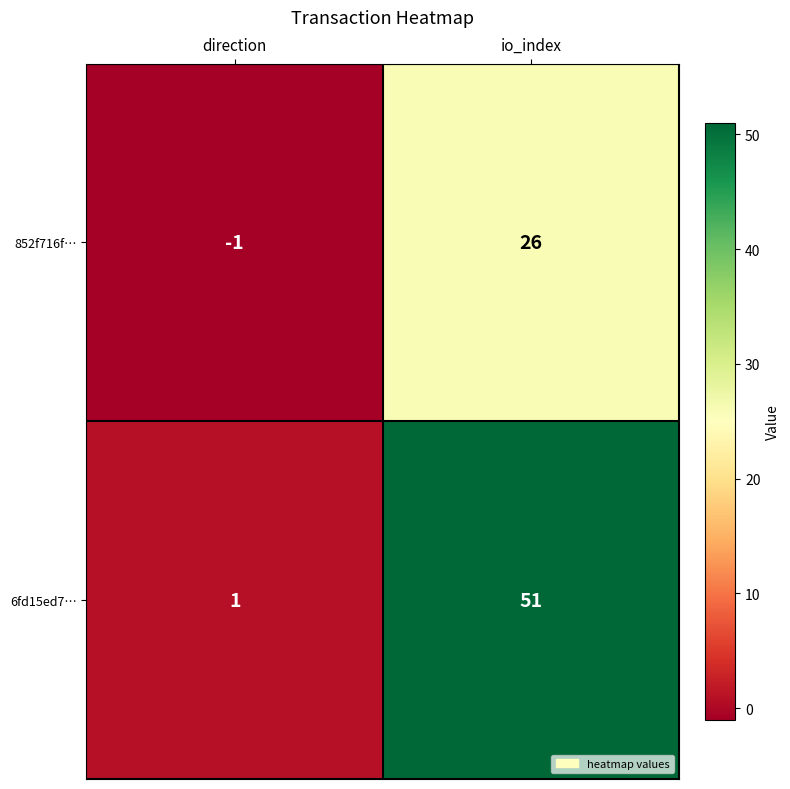

How many series are shown in this chart?

2